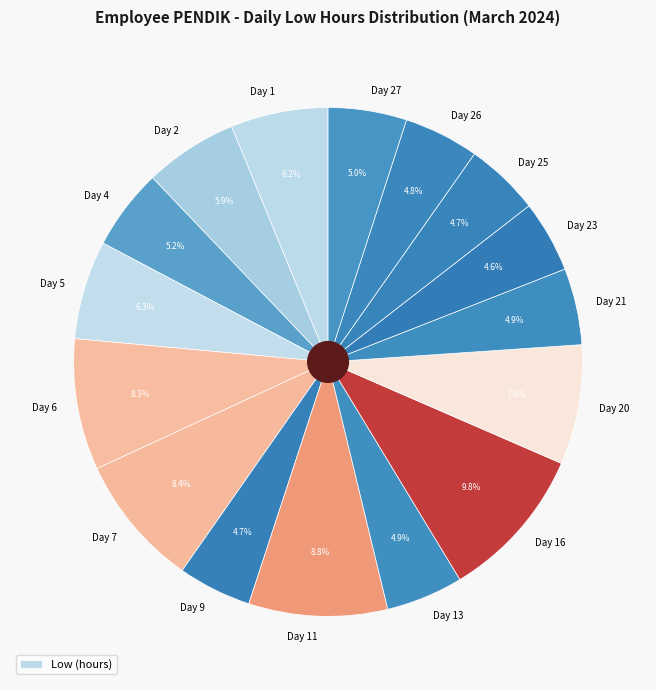

Which category has the biggest portion of the pie?

Day 16